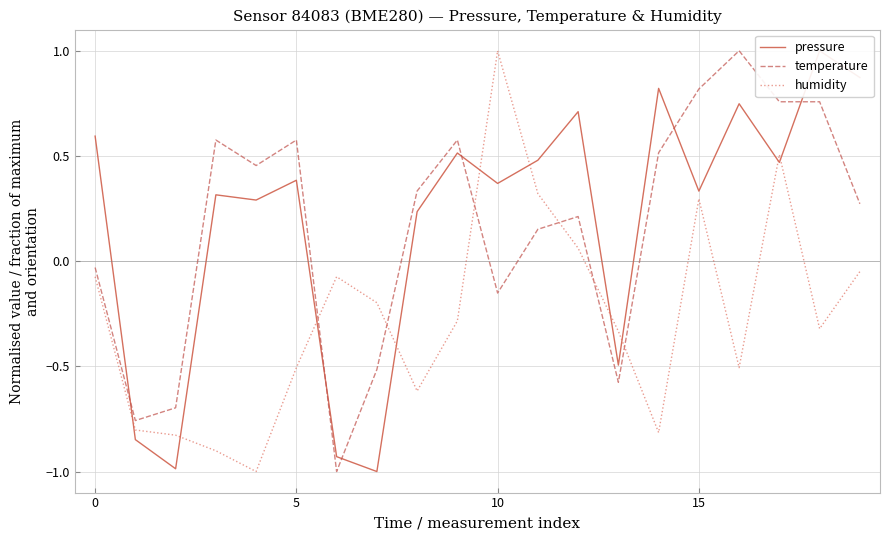

How many values in humidity are below zero?

15